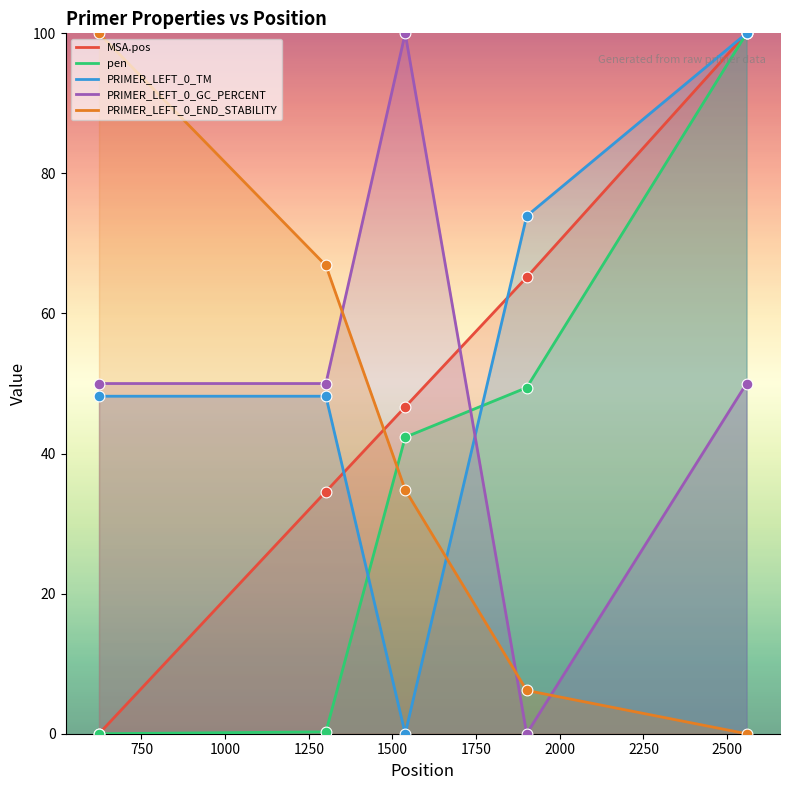

Which series has the largest total across all categories?

PRIMER_LEFT_0_TM